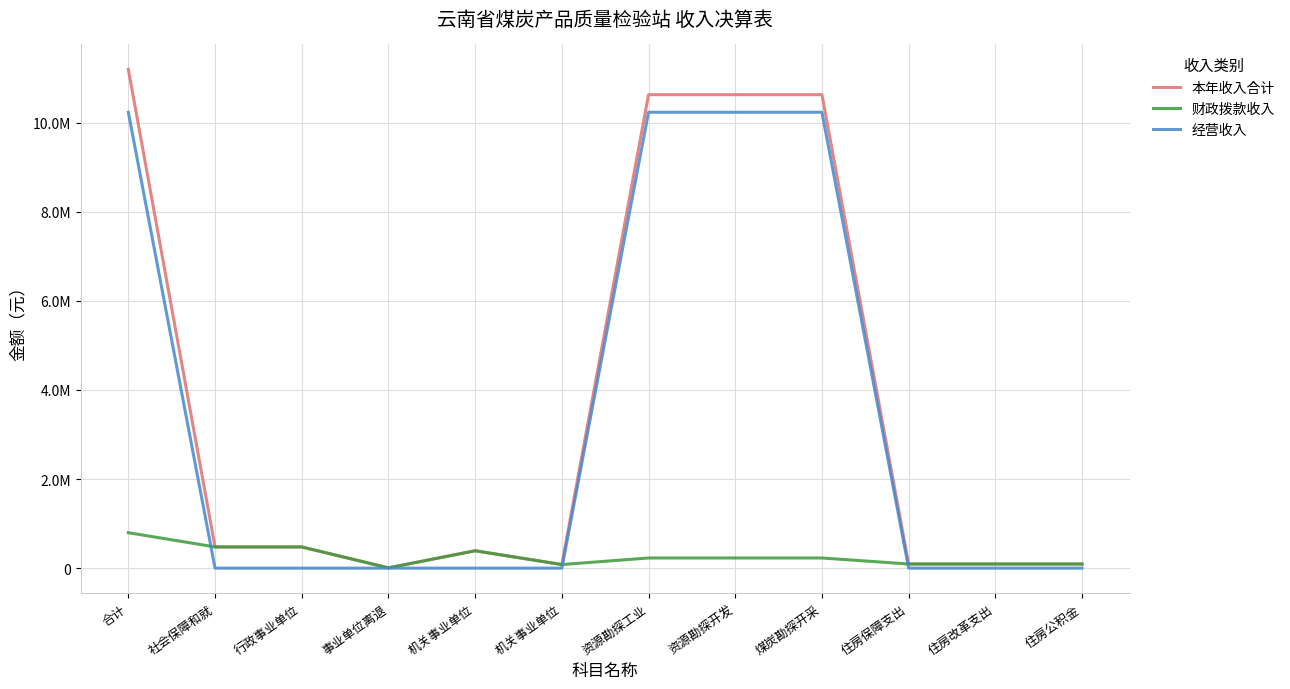

Is this an area chart (filled region under the line)?

No